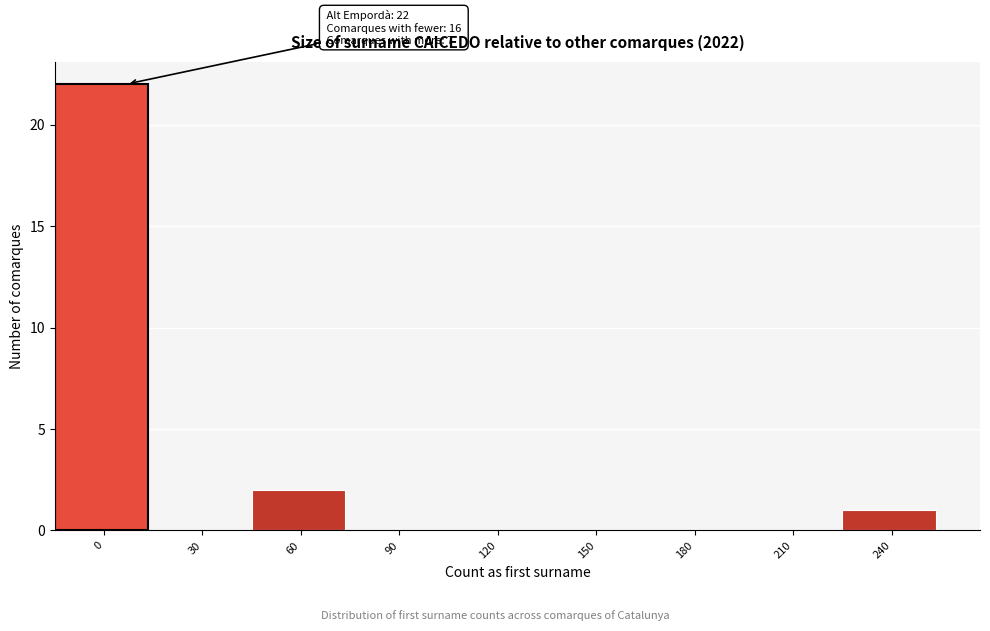

Reading left to right, what are all the values shown in this chart?

0=22	30=0	60=2	90=0	120=0	150=0	180=0	210=0	240=1